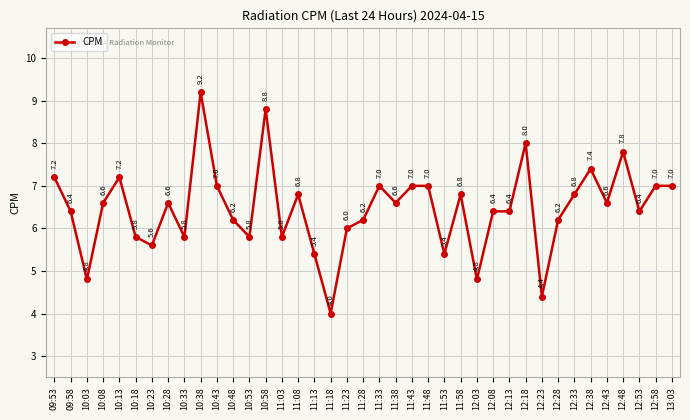

What is the change in value from 09:53 to 10:18?

-1.4